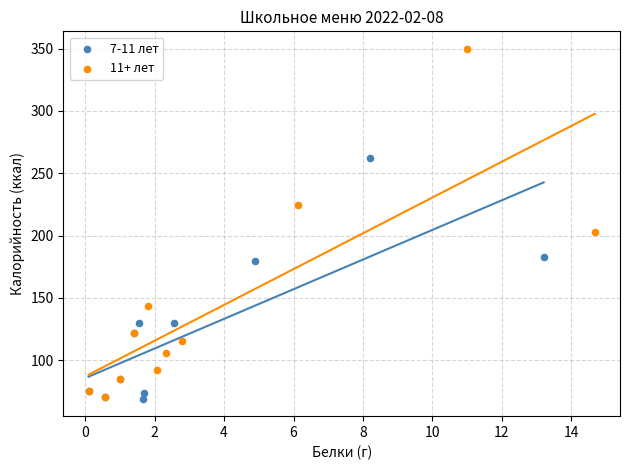

Which series reaches the maximum Y coordinate?

11+ лет